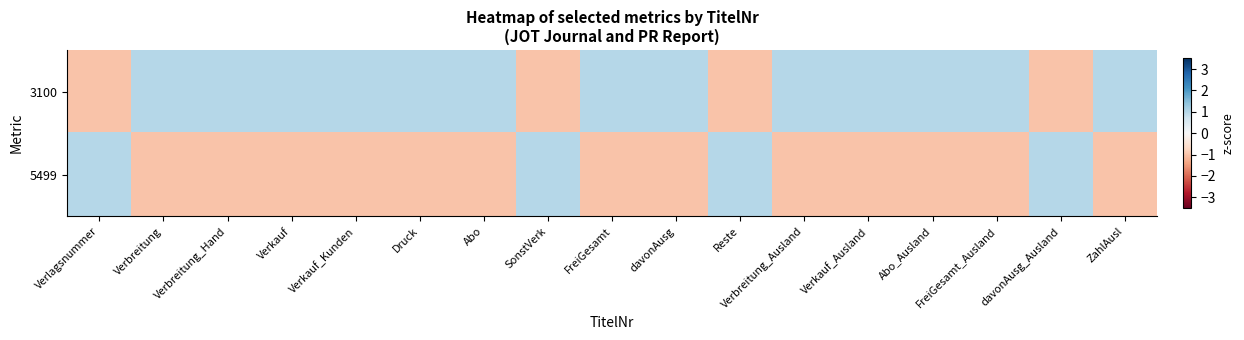

Which series changed the most between Abo_Ausland and FreiGesamt_Ausland?

3100